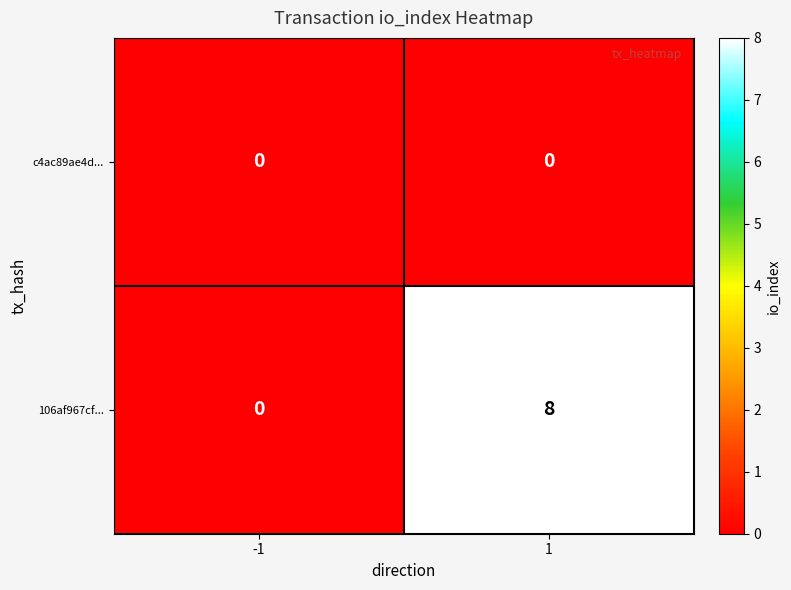

At which category is the sum across all series the highest?

1